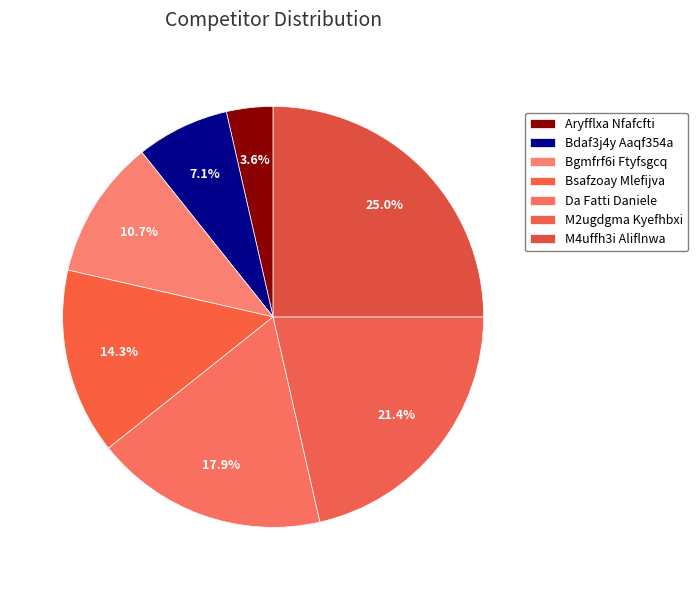

Count the number of slices in the pie.

7